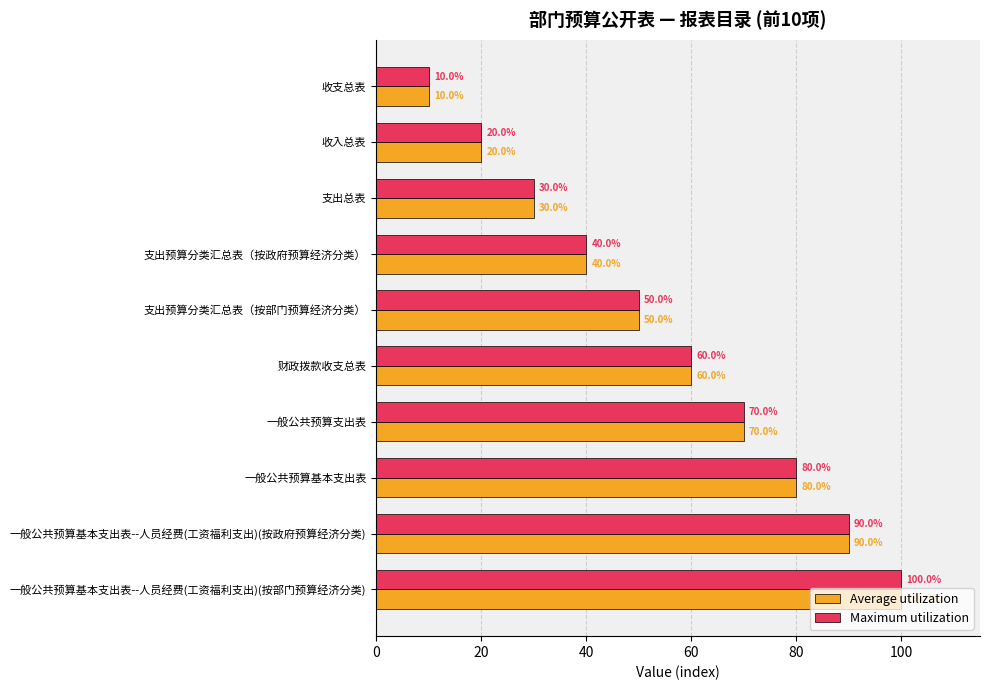

What value does the Average utilization series have at 一般公共预算基本支出表, to the nearest 10?

80